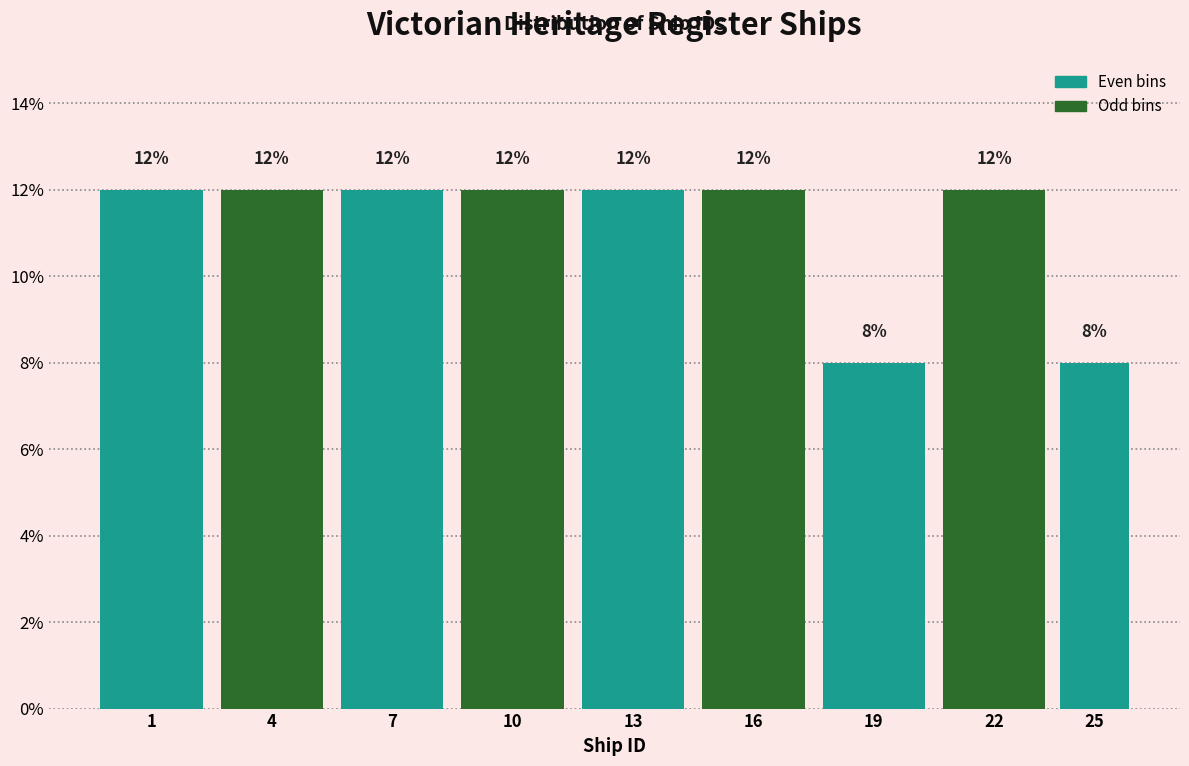

Reading right to left, what are all the values shown in this chart?

25=8	22=12	19=8	16=12	13=12	10=12	7=12	4=12	1=12